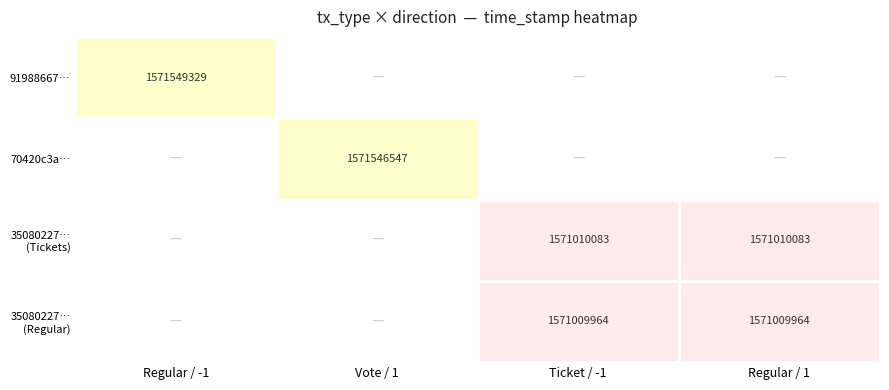

At how many categories does at least one series exceed 835004338?

4